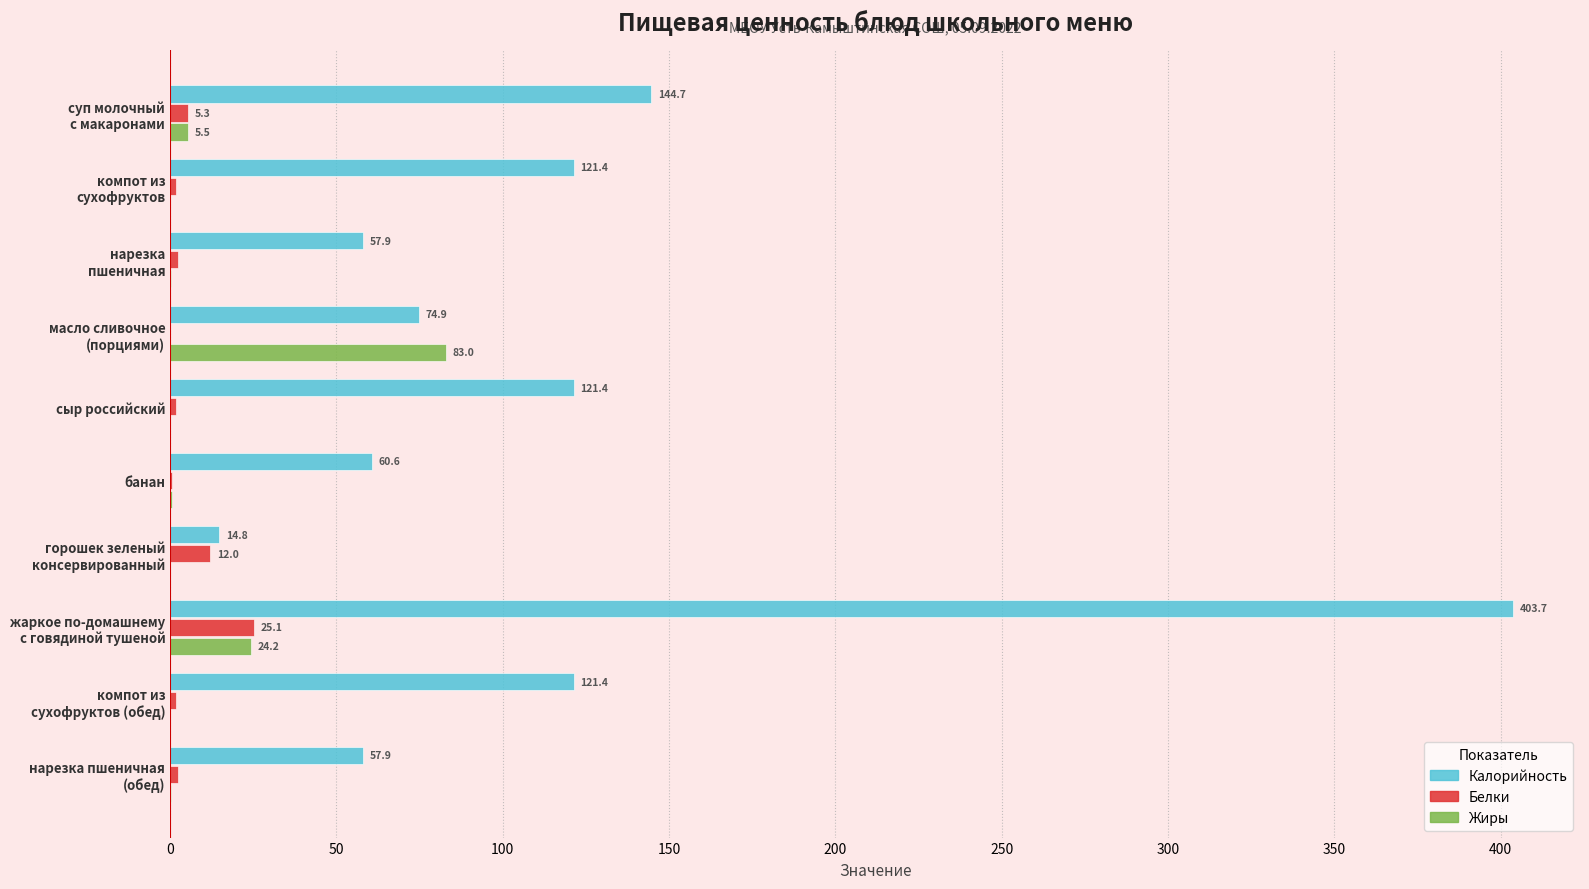

How many values in Жиры are above zero?

7